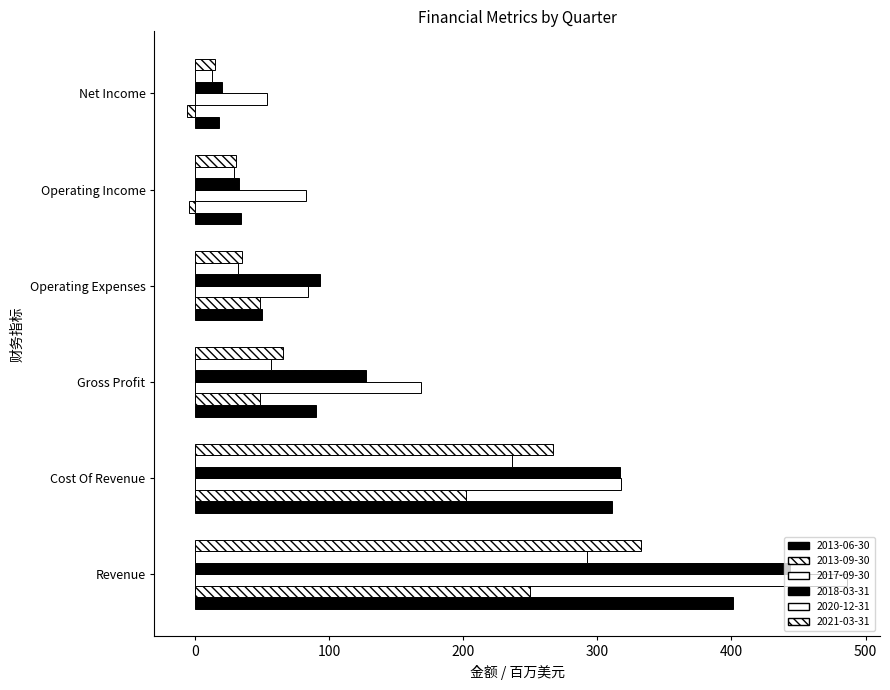

What is the sum of all 2018-03-31 values?

538.1